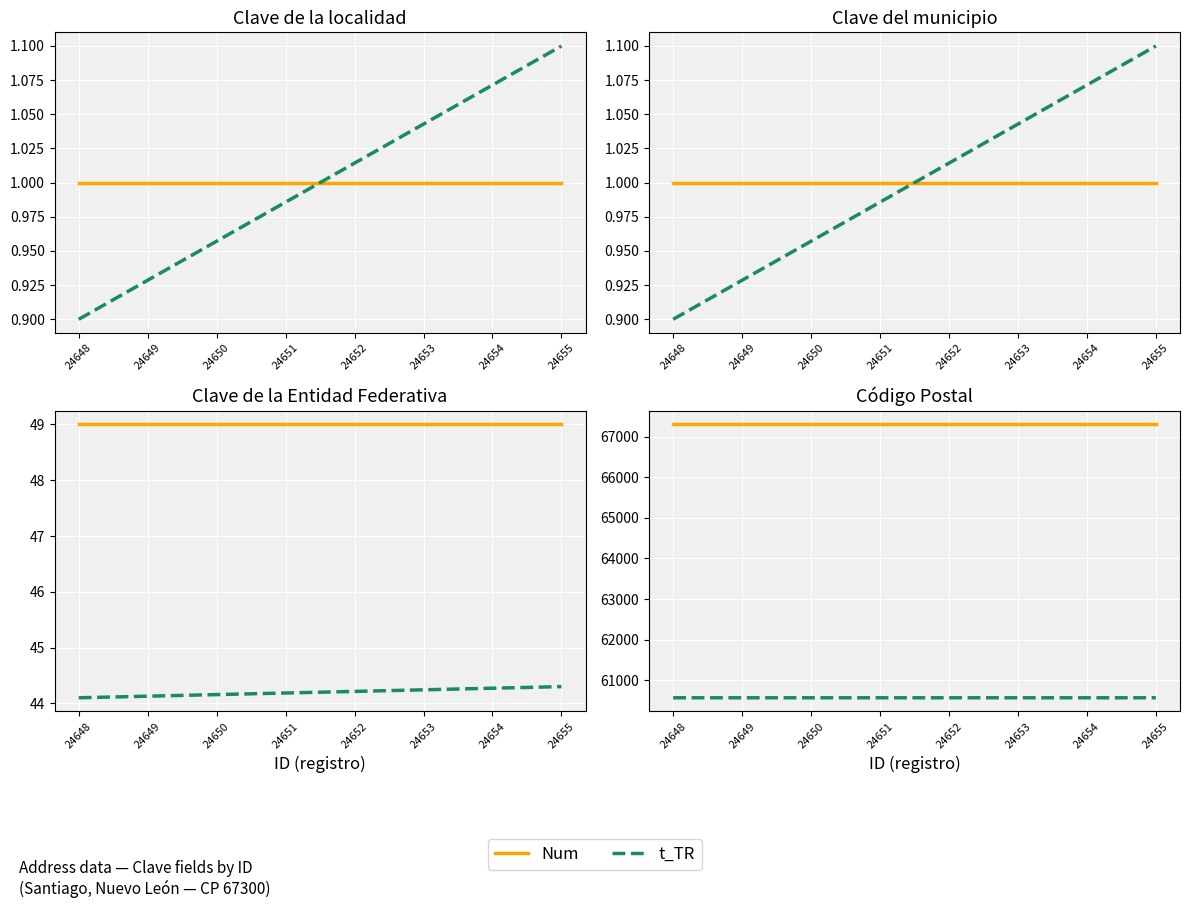

Where is Num nearest to the value 67300?

24648